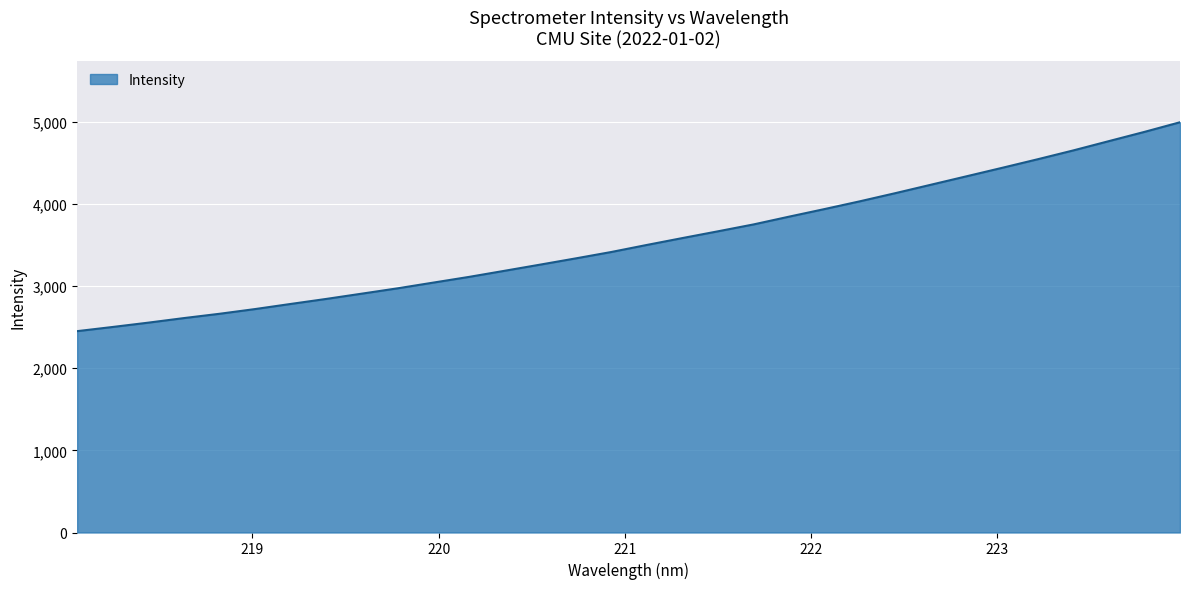

What is the greatest value displayed?

4992.4